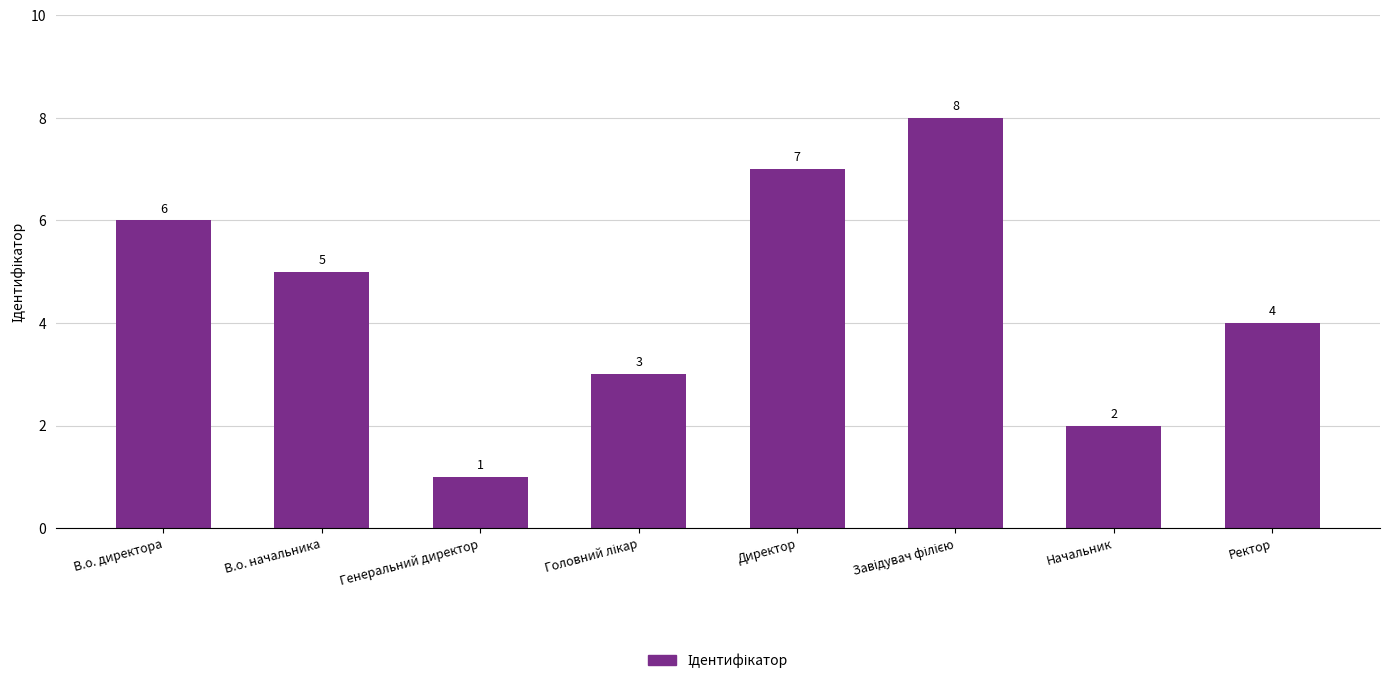

What is the difference between the maximum and minimum values?

7